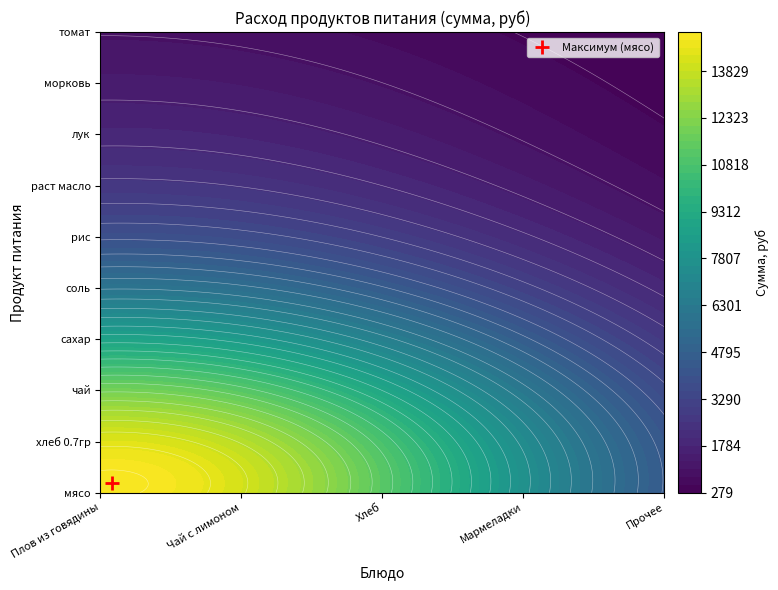

What is the sum of the хлеб 0.7гр values at 3 and 1?

902.7